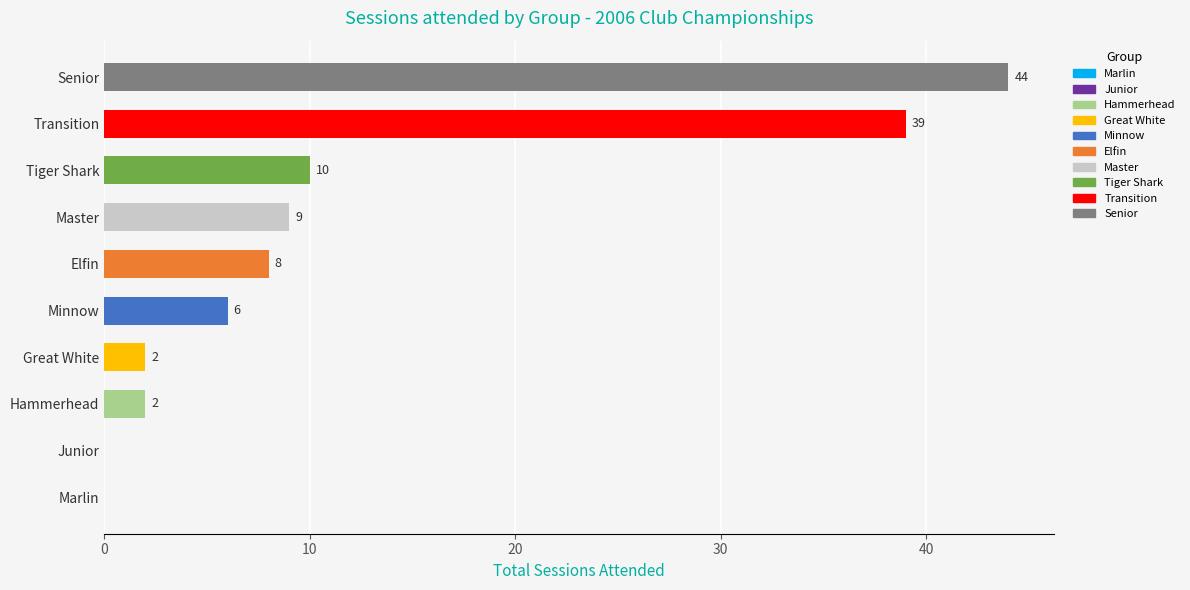

Which category has the highest value across all series?

Senior